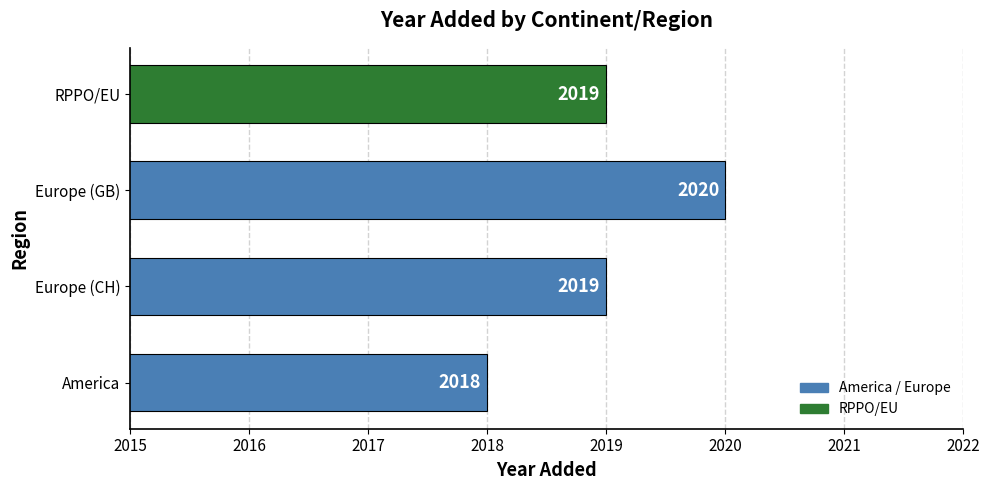

How many values are between 2019 and 2020?

3